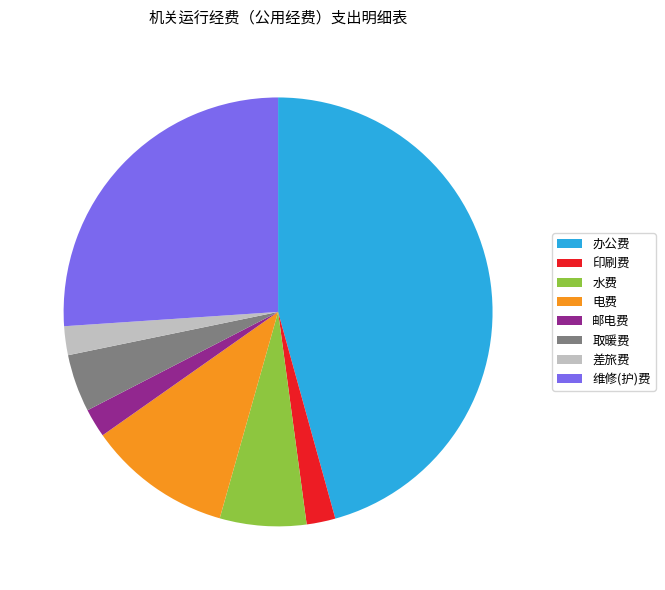

Is it true that 办公费 is 46% of the pie?

True